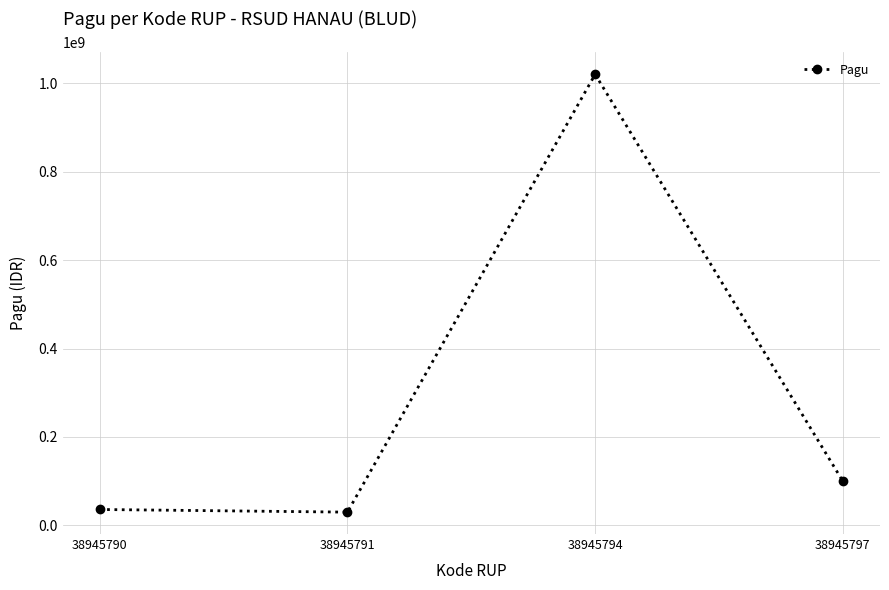

What is the difference between the maximum and minimum values?

990000000